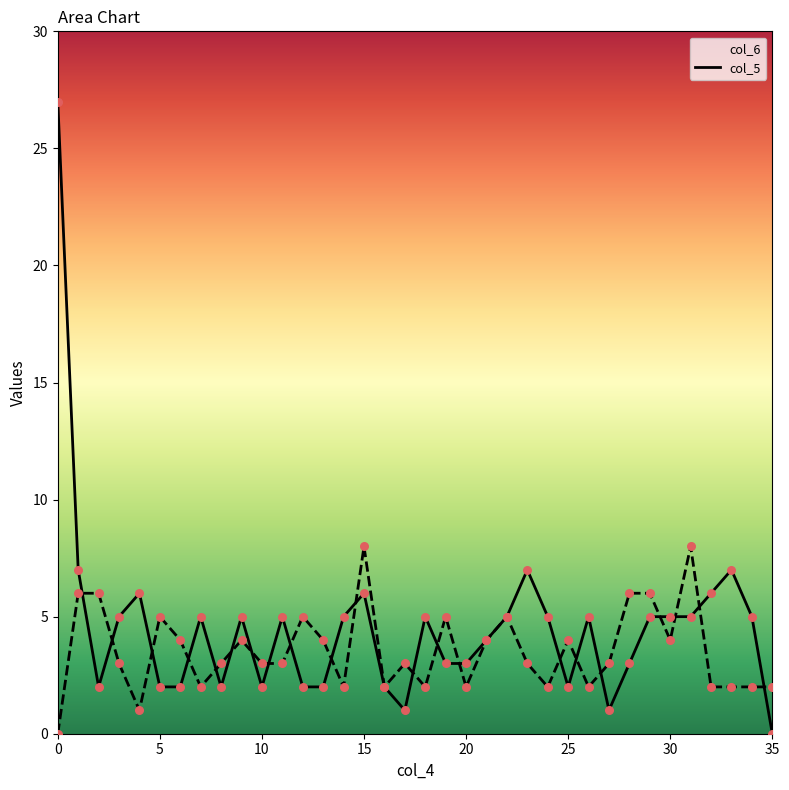

Is the value of col_6 at 10 greater than the value of col_5 at 22?

No